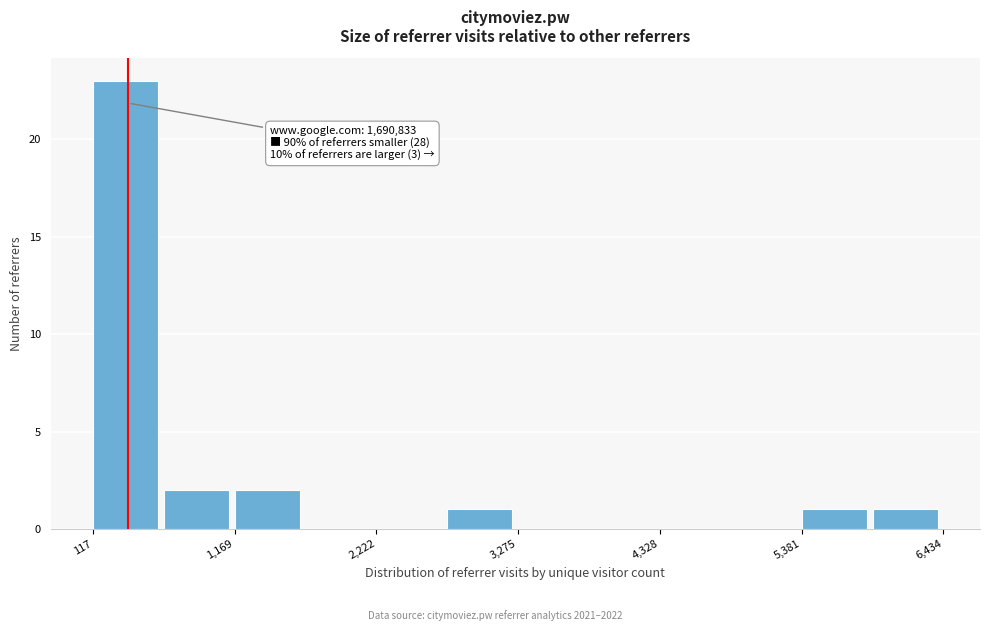

Around what value on the x-axis is the tallest bar? Give the approximate position of its centre, as read against the axis.

400